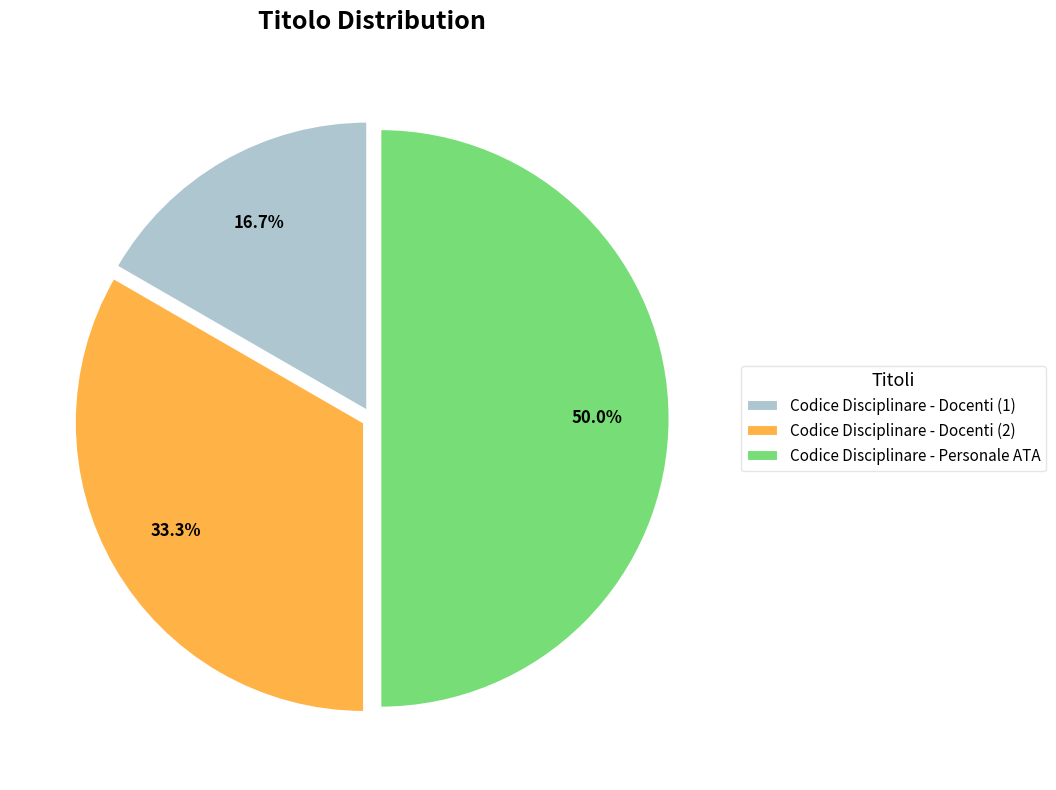

Is Codice Disciplinare - Docenti (2) the majority of the pie?

No